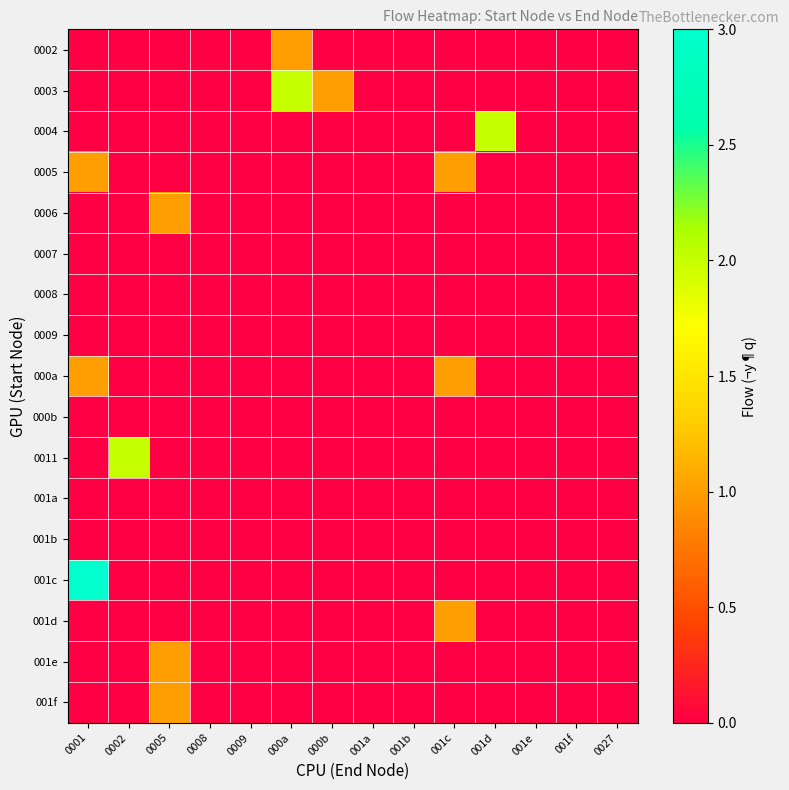

Which series has the largest range (max minus min)?

001c